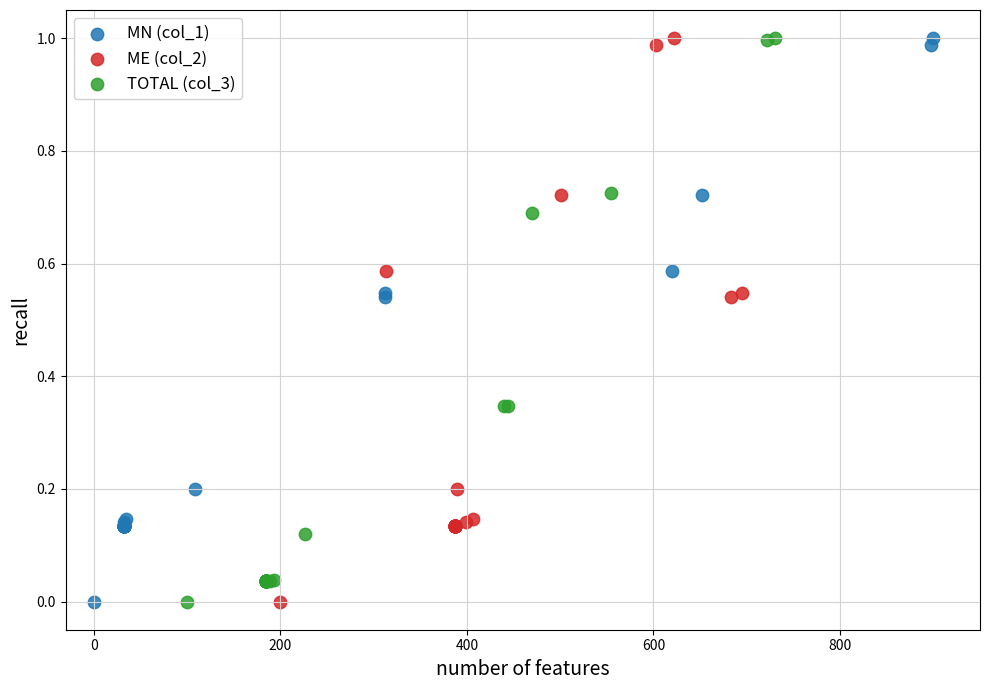

What are all the series names shown in the legend?

MN (col_1), ME (col_2), TOTAL (col_3)